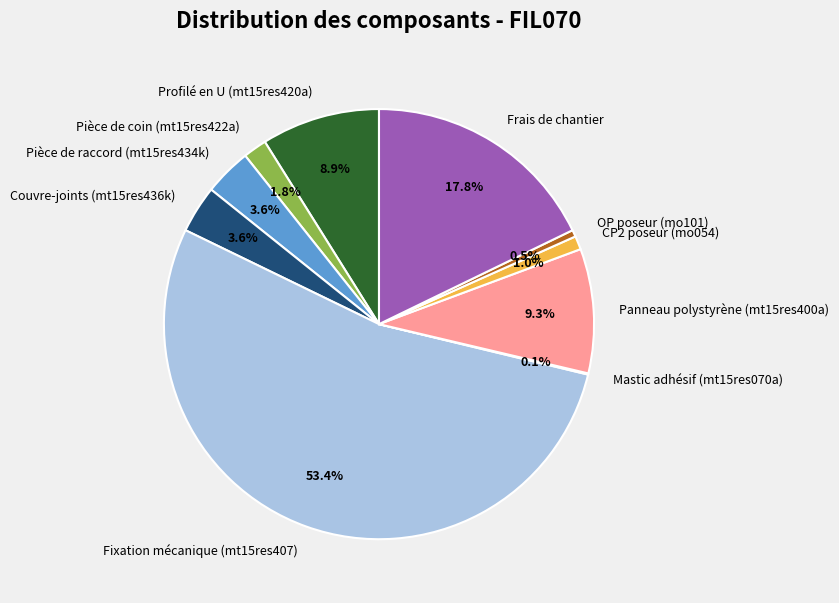

Between Fixation mécanique (mt15res407) and Couvre-joints (mt15res436k), which is larger?

Fixation mécanique (mt15res407)